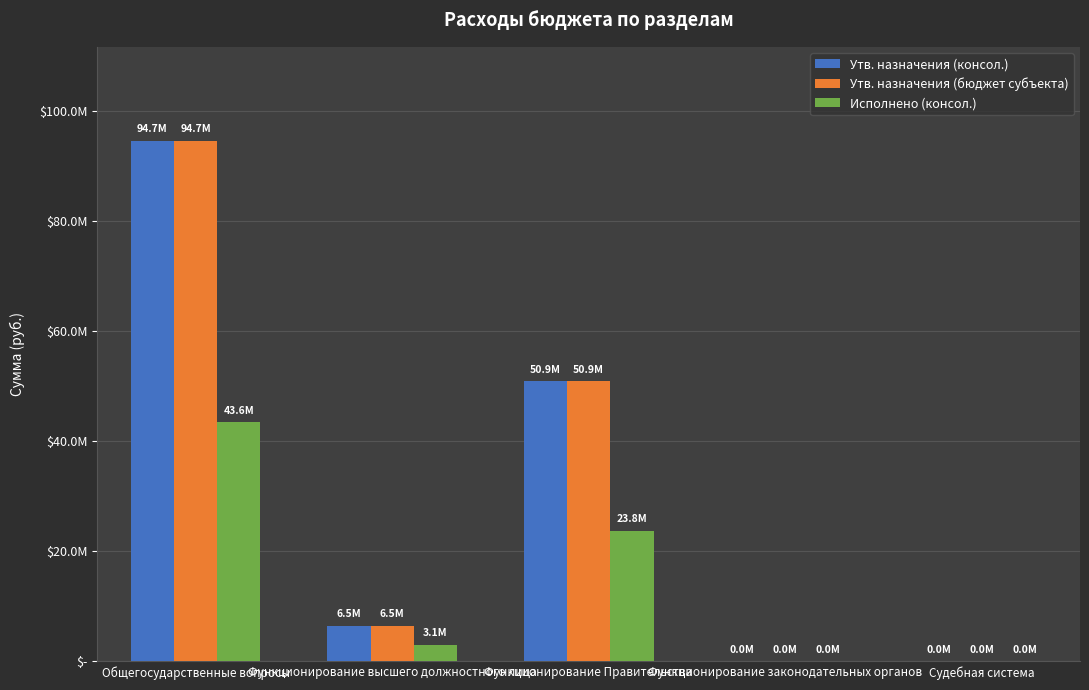

Reading right to left, extract all data points from this chart.

Утв. назначения (консол.): 1500.0	40000.0	50894713.2	6508494.7	94659754.2
Утв. назначения (бюджет субъекта): 1500.0	40000.0	50894713.2	6508494.7	94659754.2
Исполнено (консол.): 1500.0	10200.0	23760372.1	3054522.9	43553477.6